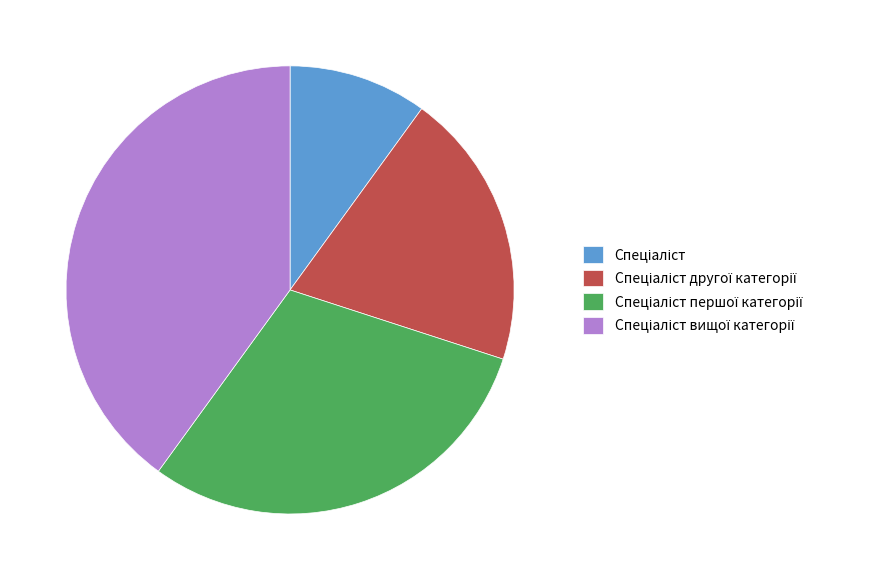

Is there a majority slice in this chart?

No